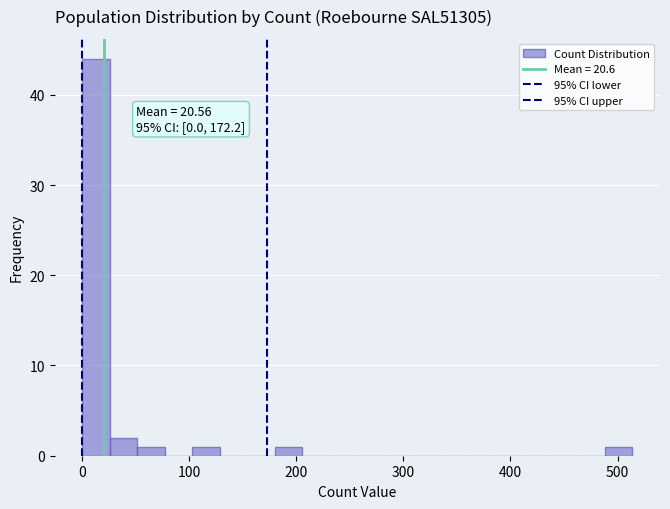

Around what value on the x-axis is the tallest bar? Give the approximate position of its centre, as read against the axis.

10